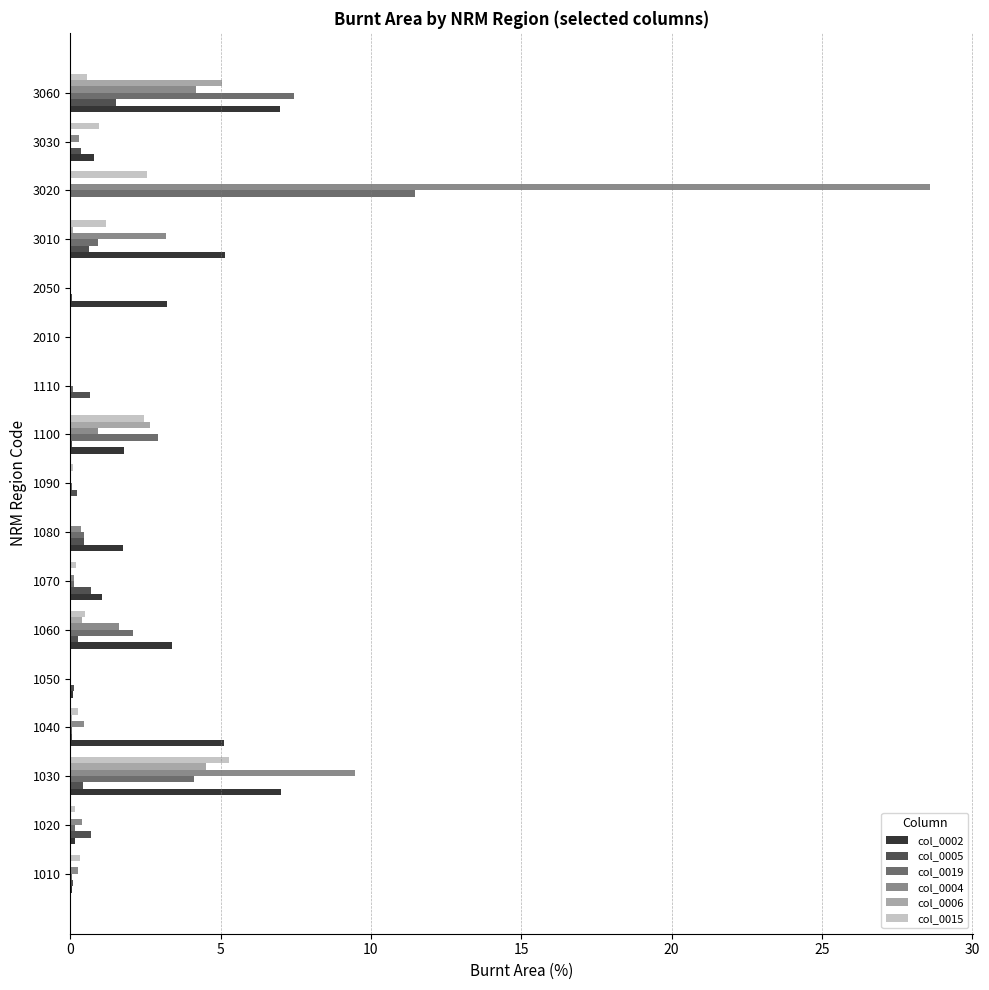

Which series has the largest range (max minus min)?

col_0004